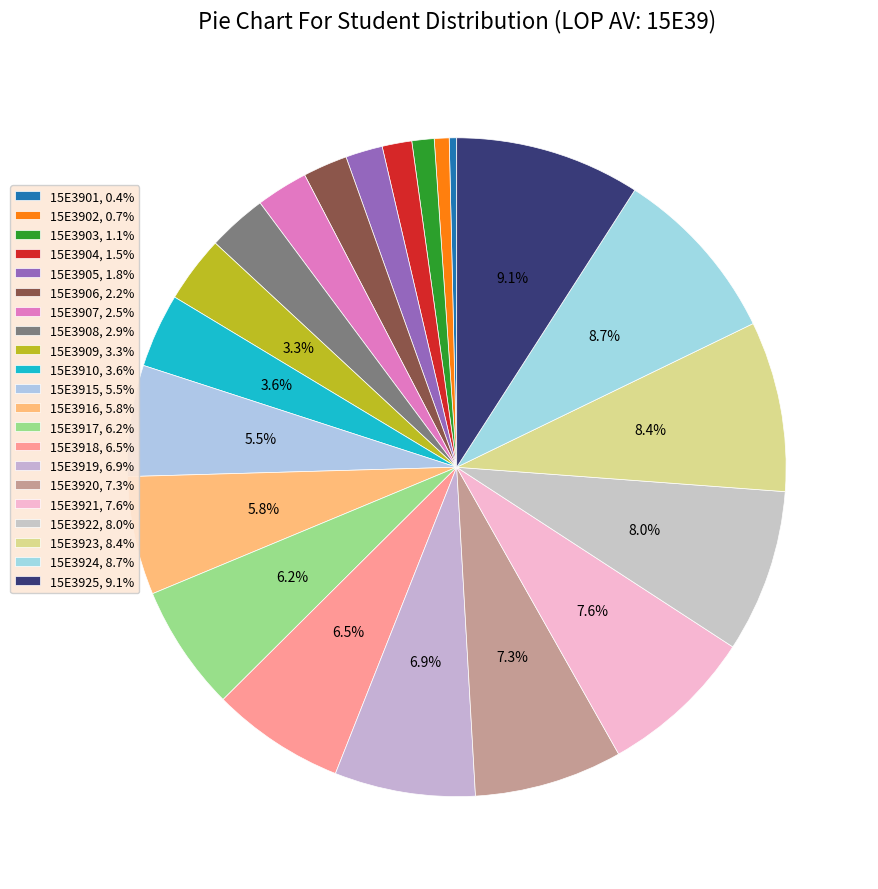

How many segments does this pie chart have?

21